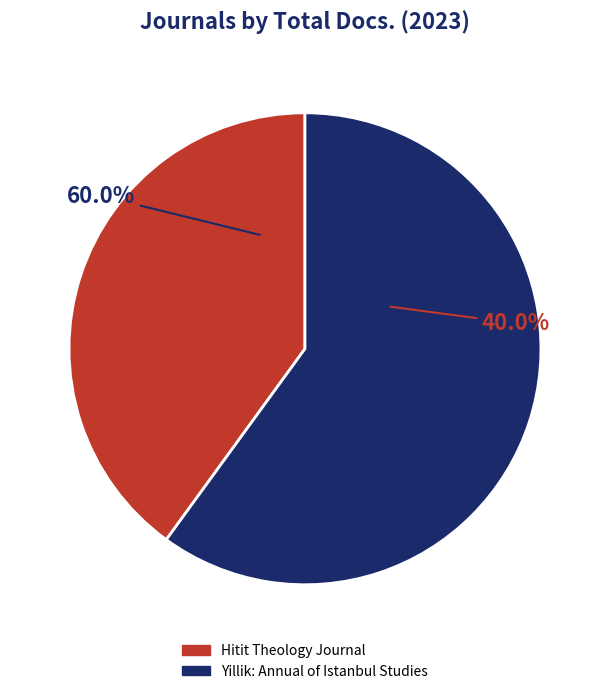

What is the smallest slice in the pie chart?

Hitit Theology Journal